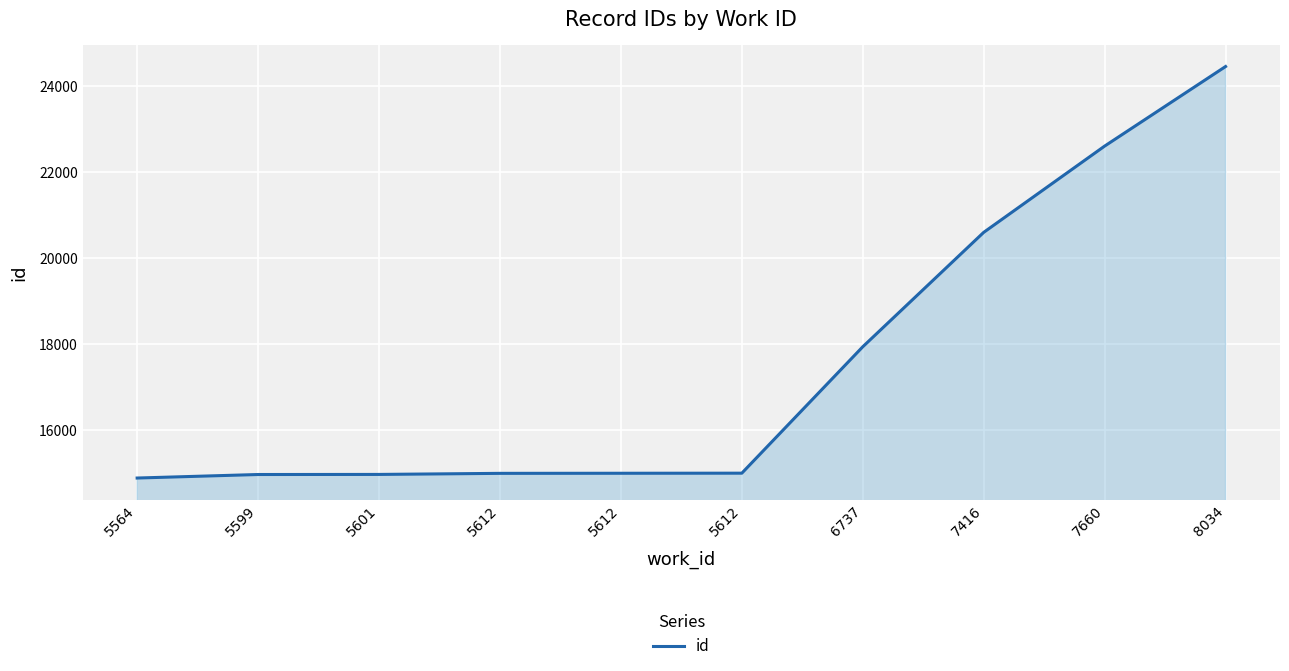

Is this an area chart (filled region under the line)?

Yes